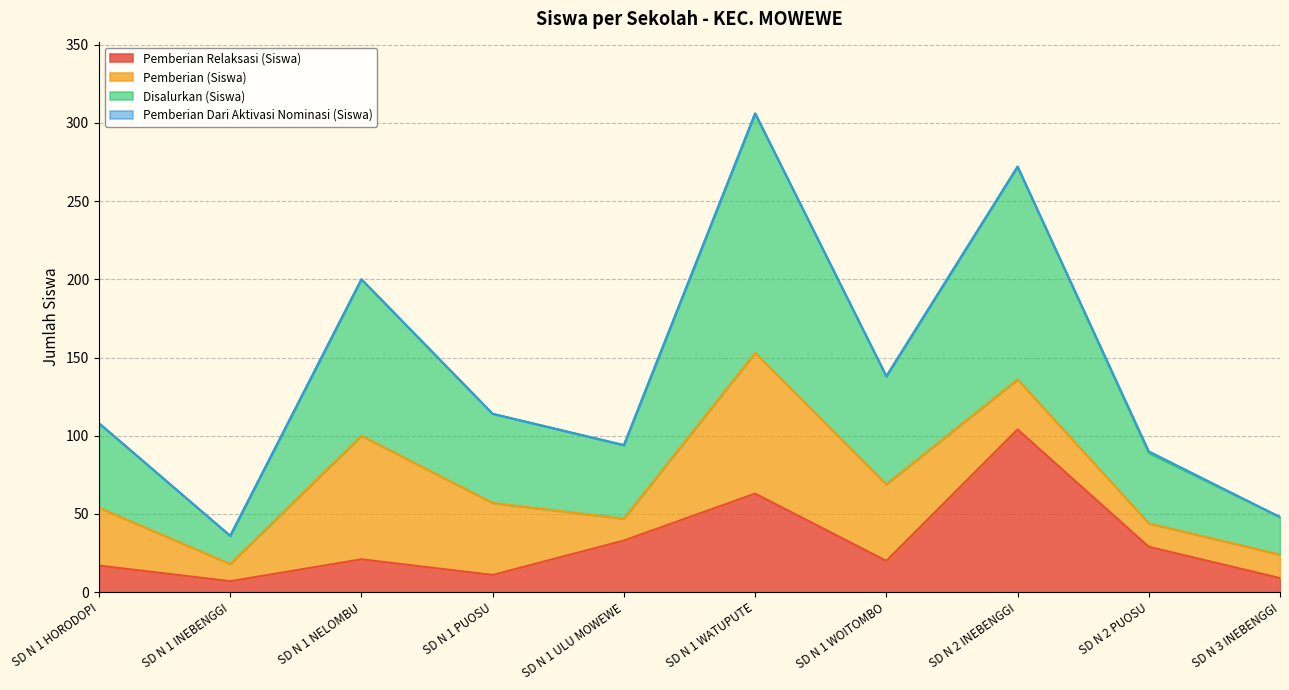

In Disalurkan (Siswa), how many points are higher than both neighbors (excluding endpoints)?

3